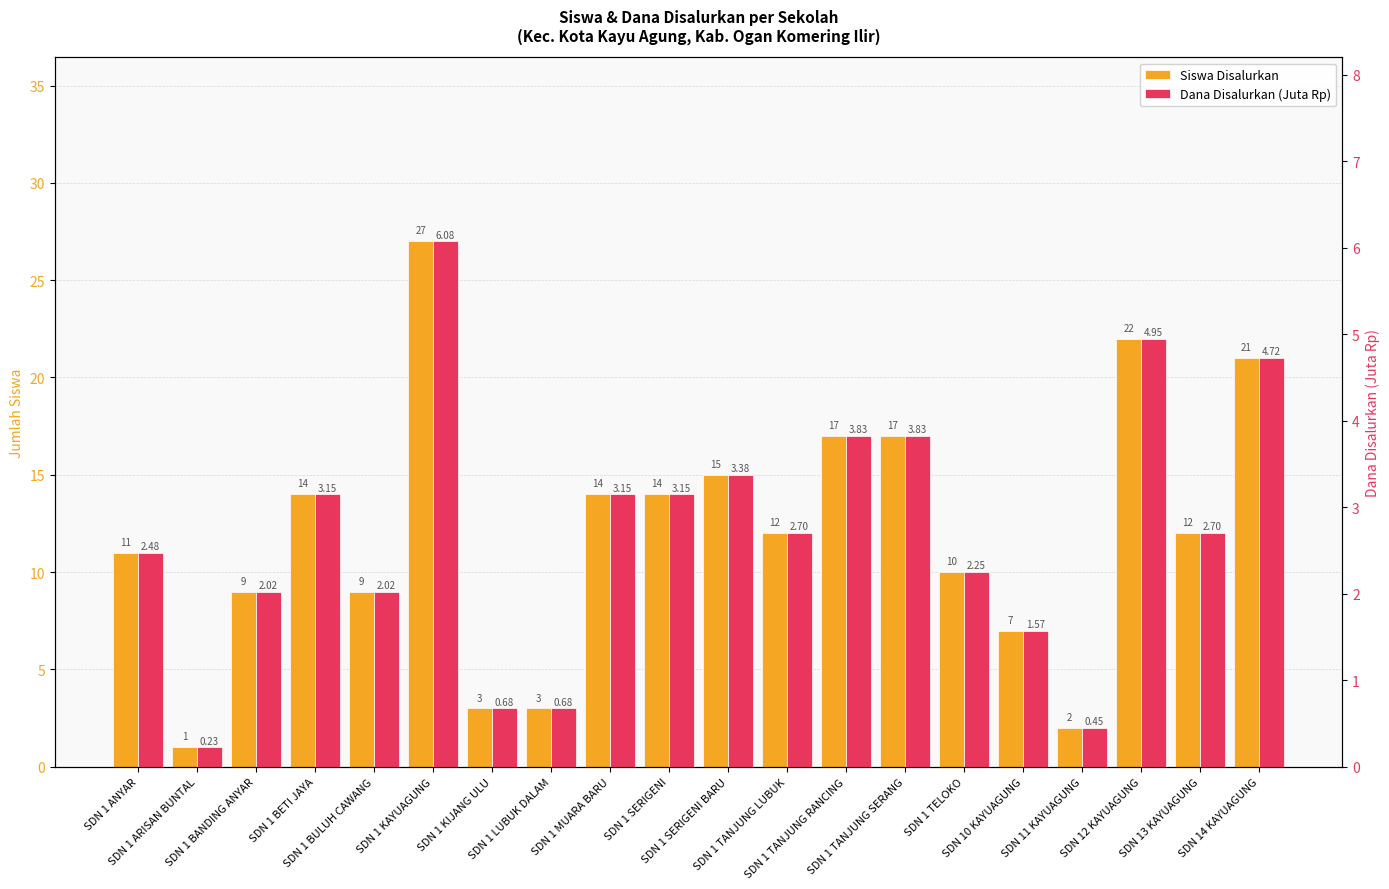

How many bars are there in total?

40